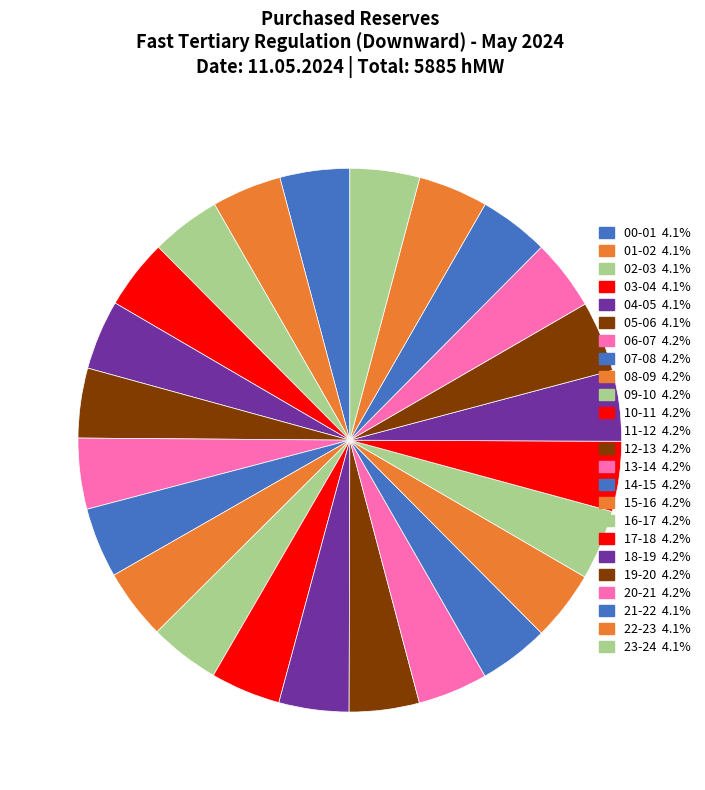

Which slice is the largest?

06-07